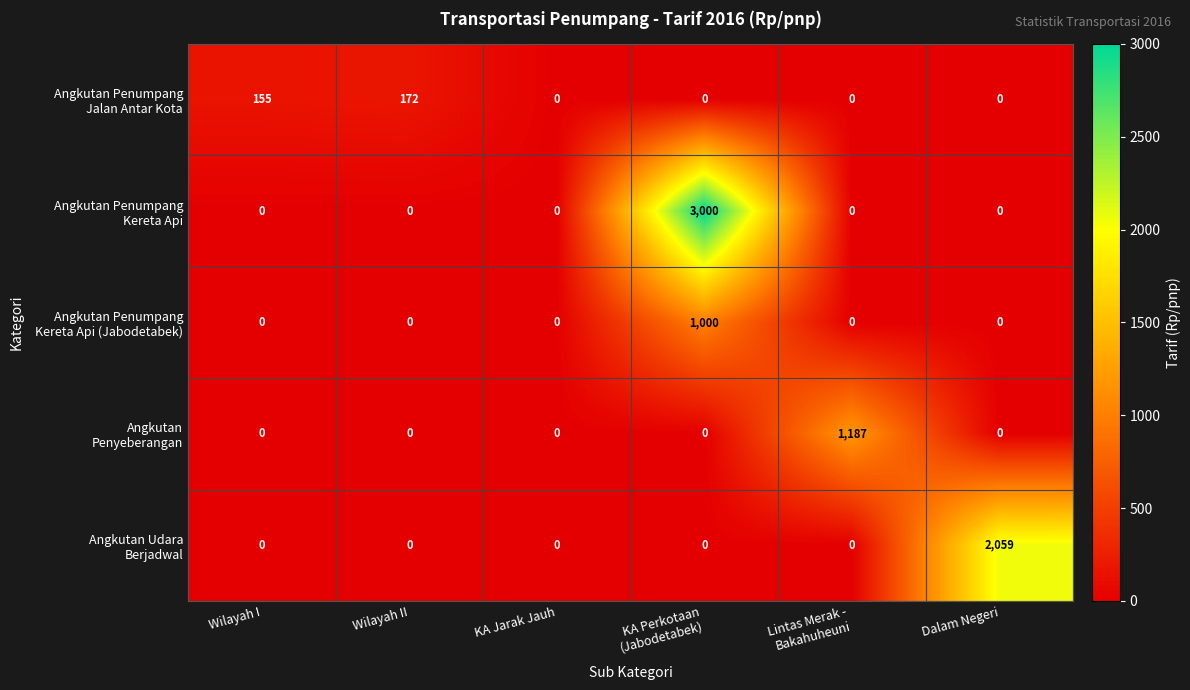

What is the spread (max minus min) of values at Dalam Negeri?

2059